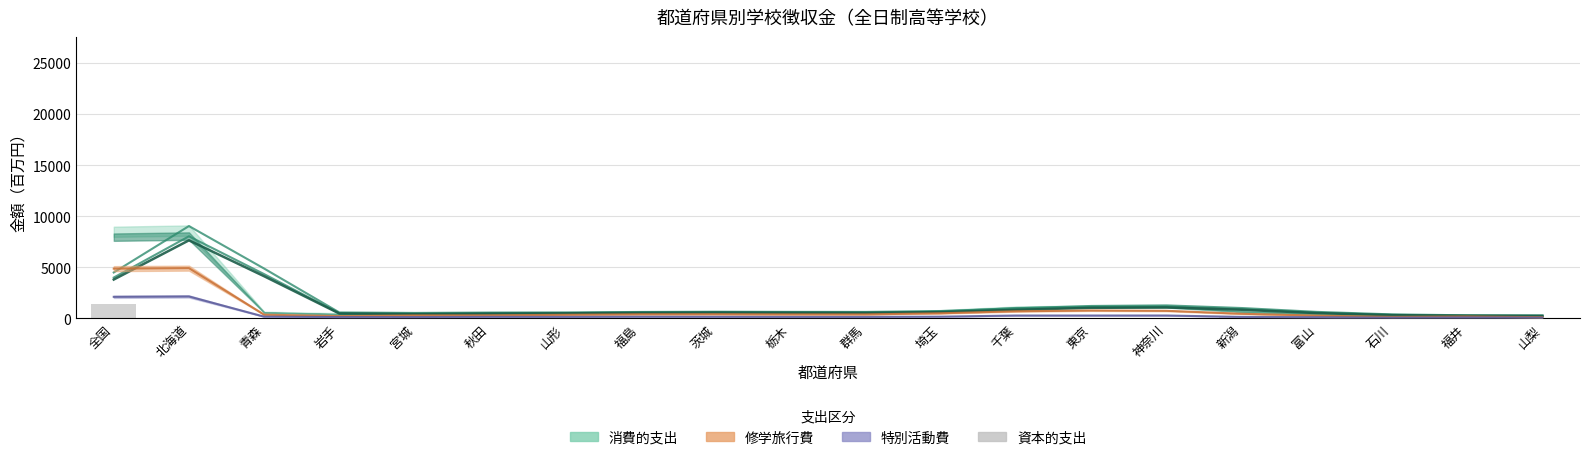

How many data points are above 30?

10